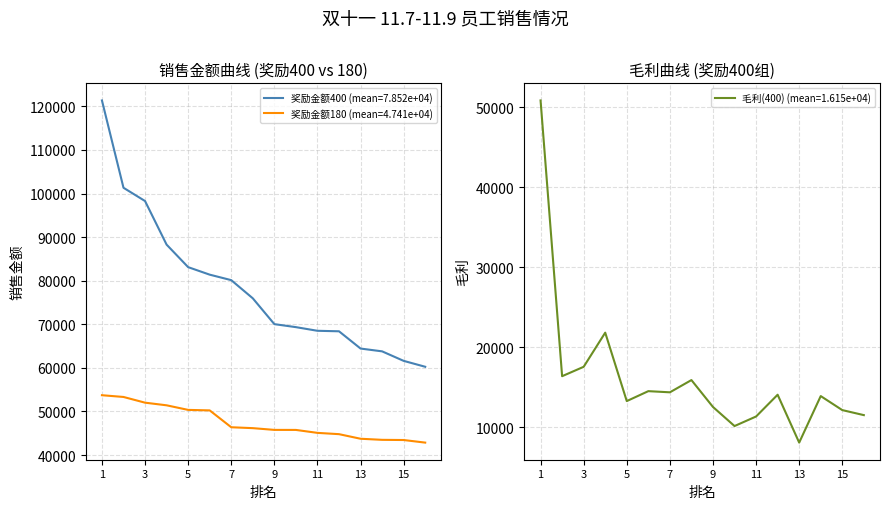

What is the spread (max minus min) of values at 5?

69848.5